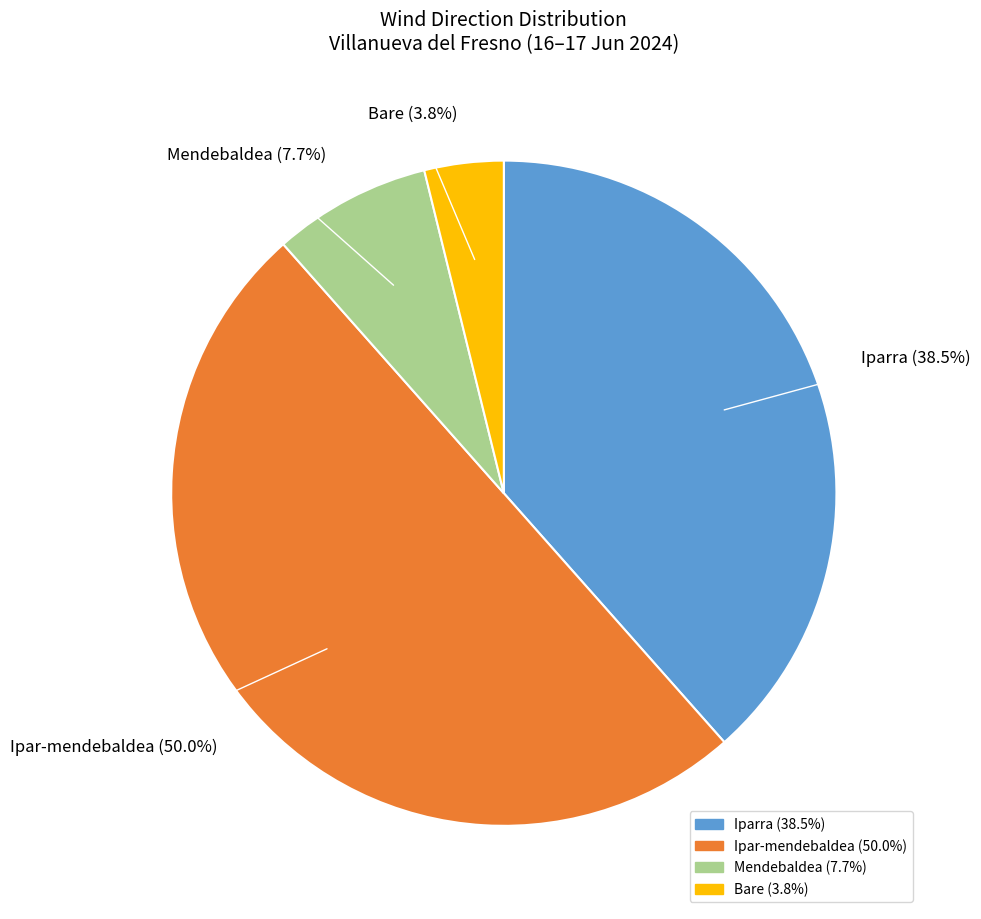

Which has a higher value, Iparra or Mendebaldea?

Iparra